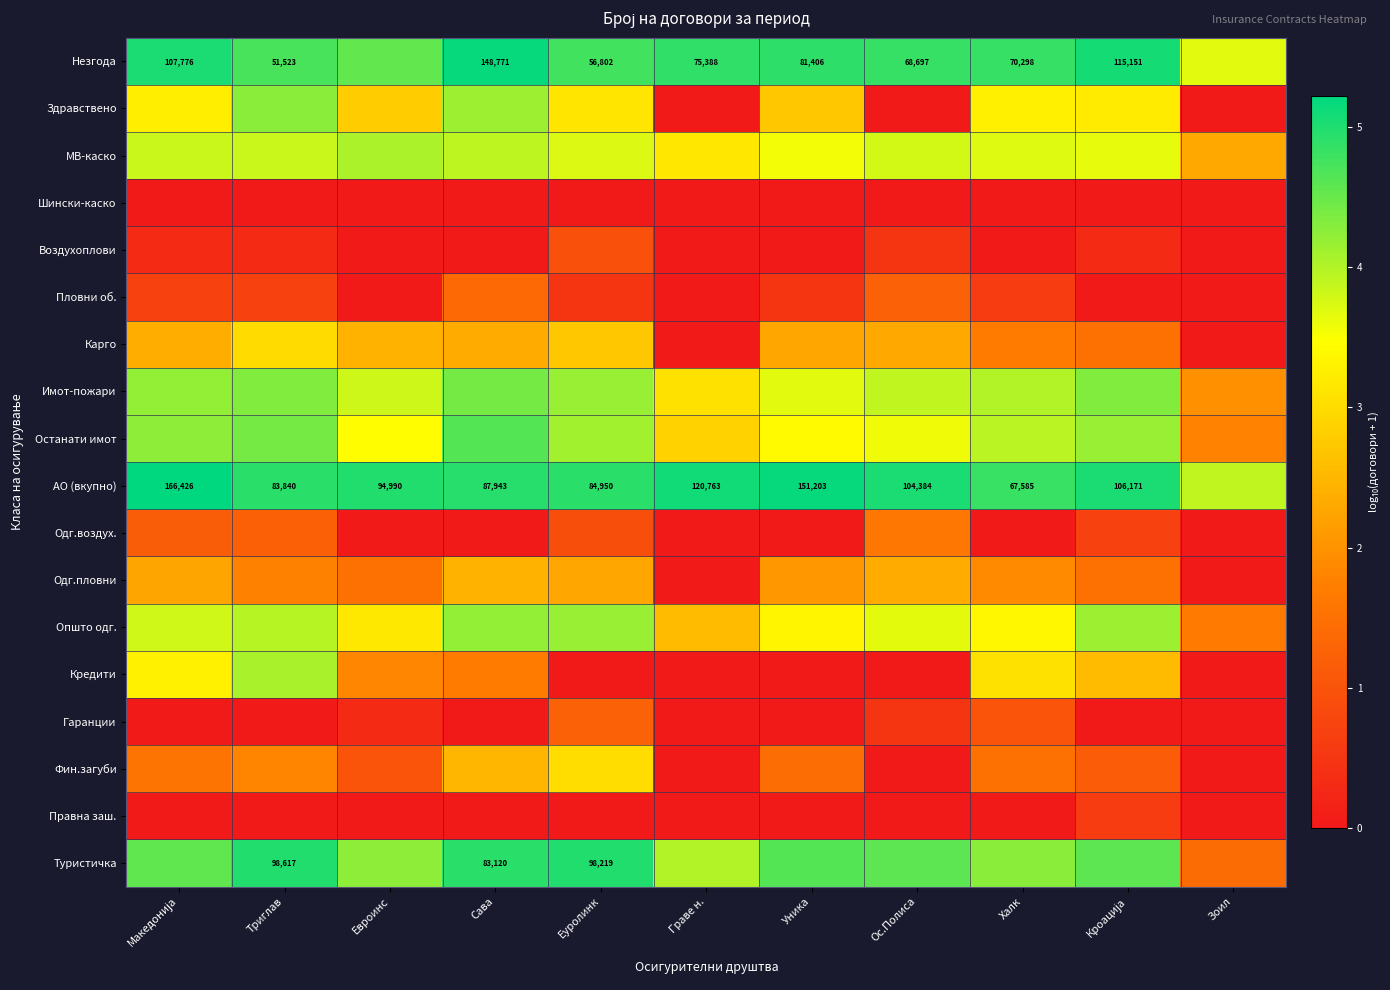

How many data points in Пловни об. are above 0?

7